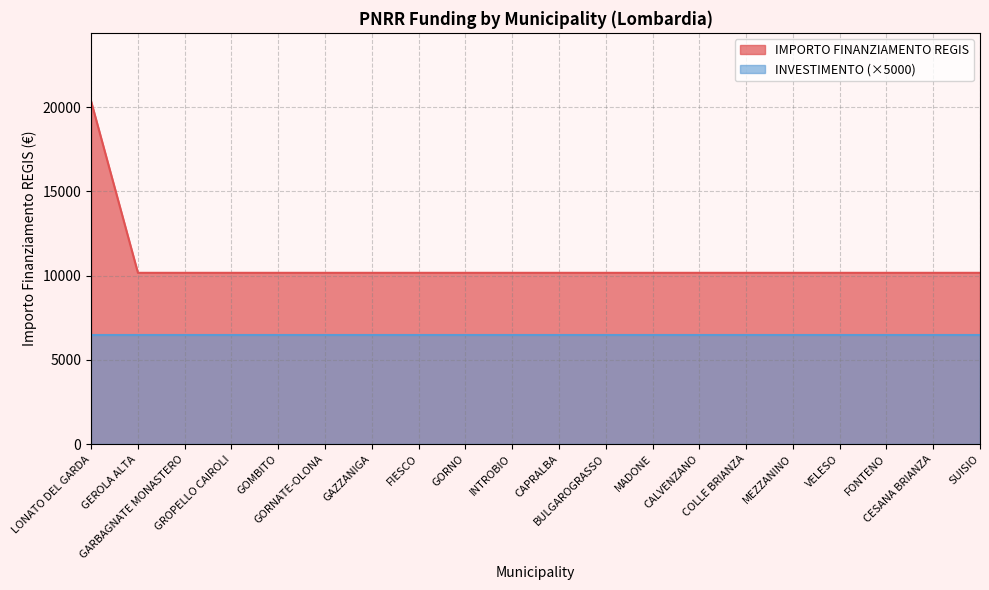

What is the ratio of the value at INTROBIO to the value at CALVENZANO?

1.0